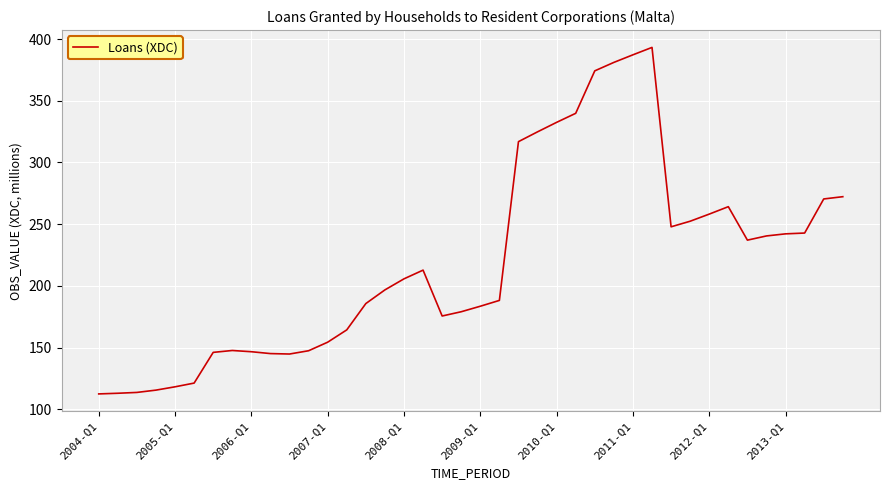

What is the maximum value shown in the chart?

393.3